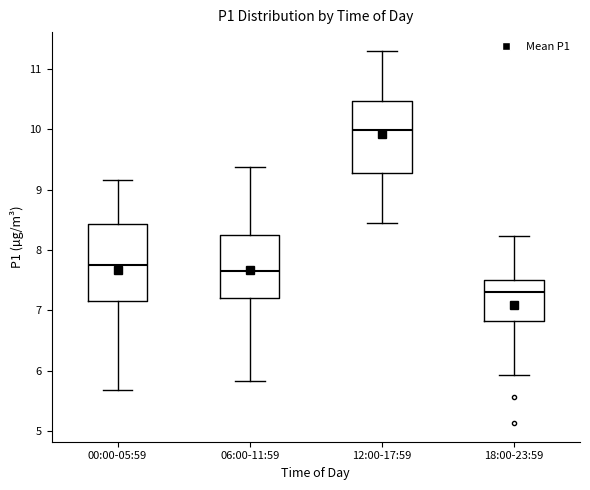

Reading left to right, transcribe this box plot: for each box, give where its median line is, the range the box spans, and where its two whiskers end, as read against the y-axis. The values are not printed on the chart, so give them approximately, as read against the axis.

00:00-05:59: median 7.8, box 7.2 to 8.4, whiskers 5.7 to 9.2
06:00-11:59: median 7.7, box 7.2 to 8.2, whiskers 5.8 to 9.4
12:00-17:59: median 10.0, box 9.3 to 10.5, whiskers 8.5 to 11.3
18:00-23:59: median 7.3, box 6.8 to 7.5, whiskers 5.9 to 8.2